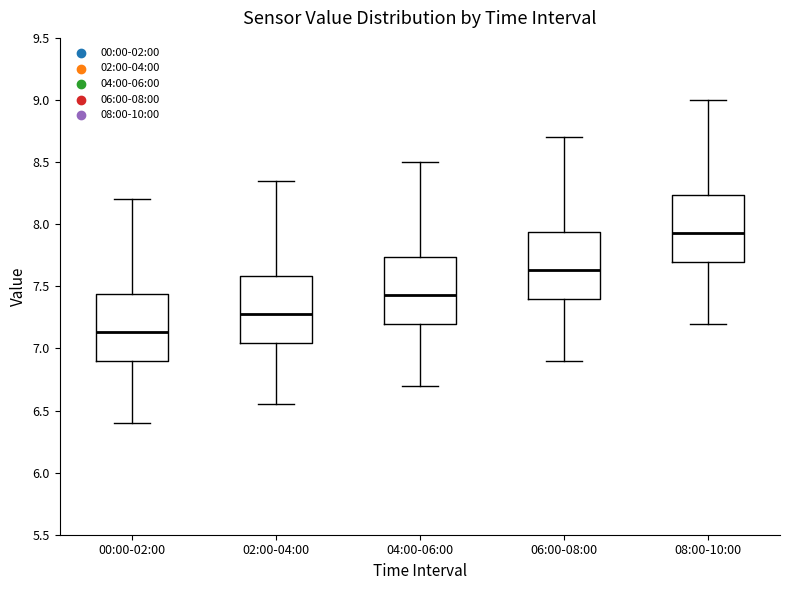

Reading left to right, transcribe this box plot: for each box, give where its median line is, the range the box spans, and where its two whiskers end, as read against the y-axis. The values are not printed on the chart, so give them approximately, as read against the axis.

00:00-02:00: median 7.15, box 6.90 to 7.45, whiskers 6.40 to 8.20
02:00-04:00: median 7.30, box 7.05 to 7.60, whiskers 6.55 to 8.35
04:00-06:00: median 7.45, box 7.20 to 7.75, whiskers 6.70 to 8.50
06:00-08:00: median 7.65, box 7.40 to 7.95, whiskers 6.90 to 8.70
08:00-10:00: median 7.95, box 7.70 to 8.25, whiskers 7.20 to 9.00